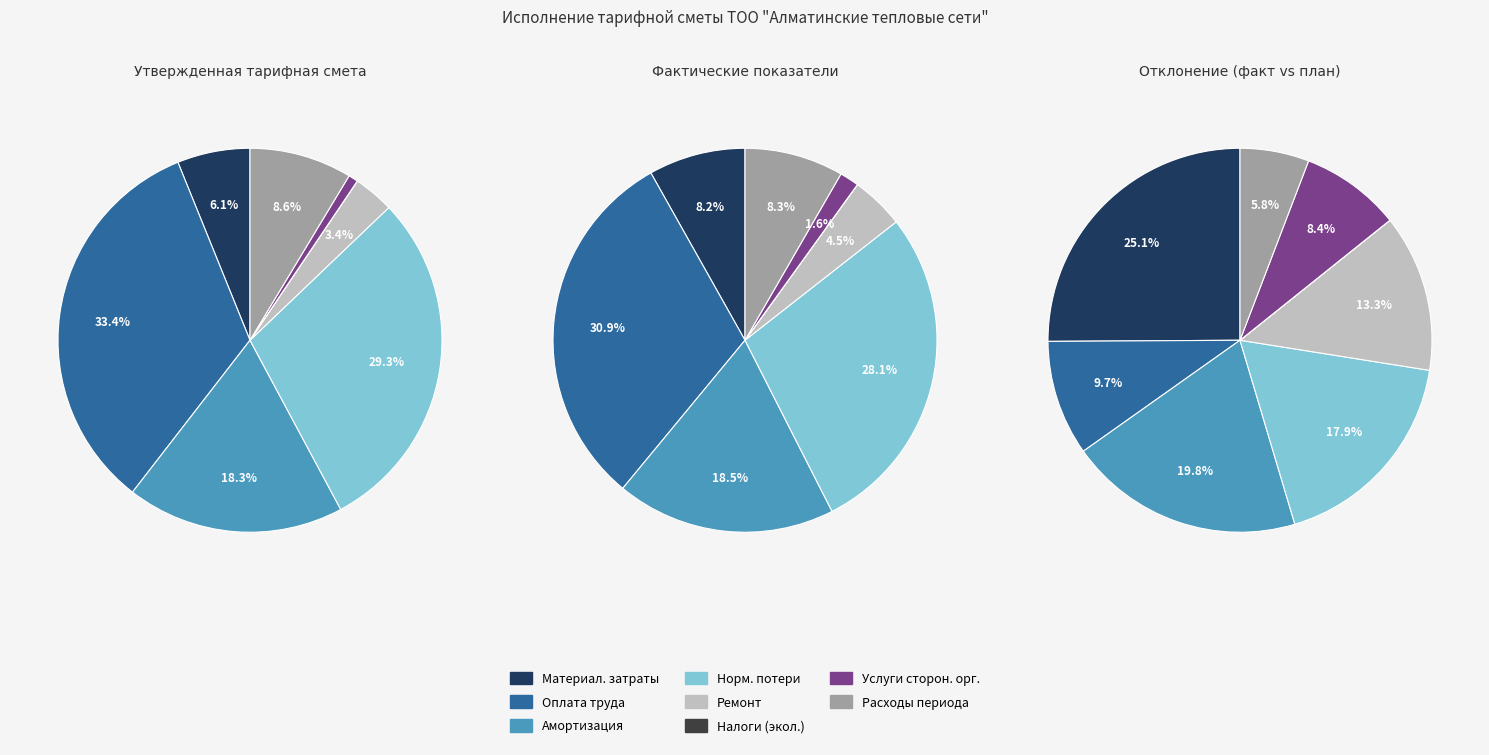

Do Расходы на оплату труда and Ремонт together represent more than half of the pie?

No